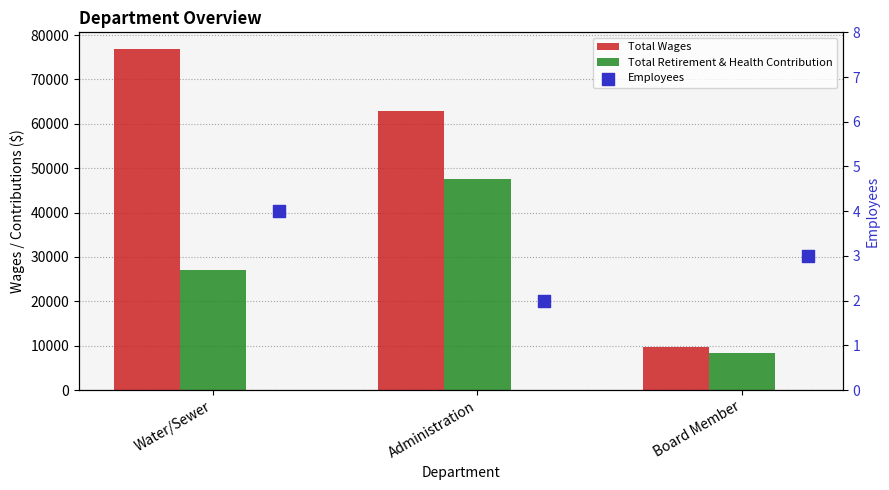

At how many categories does at least one series exceed 53757?

2